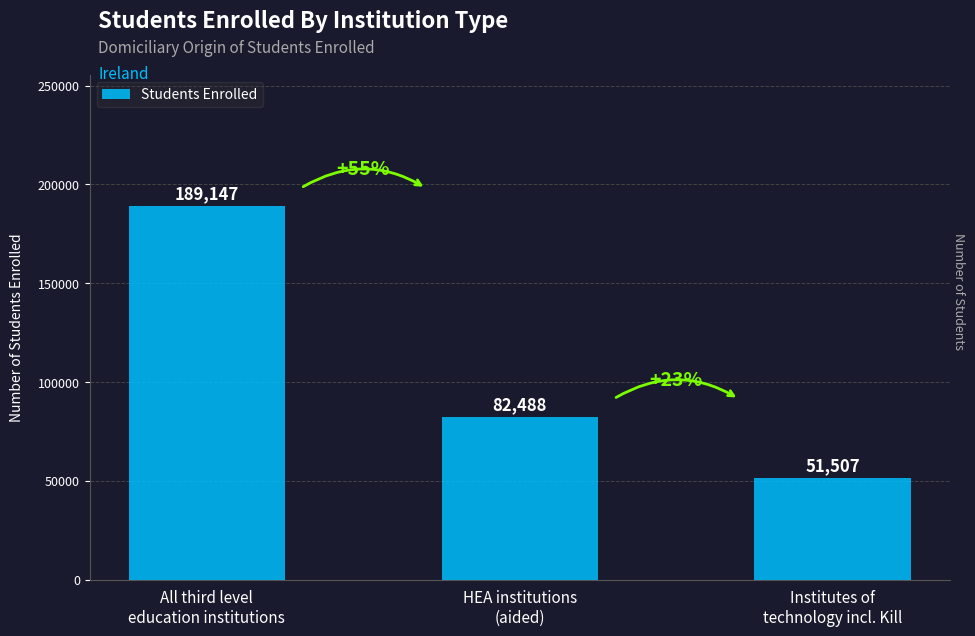

Rank the categories by value from highest to lowest.

All third level
education institutions, HEA institutions
(aided), Institutes of
technology incl. Kill